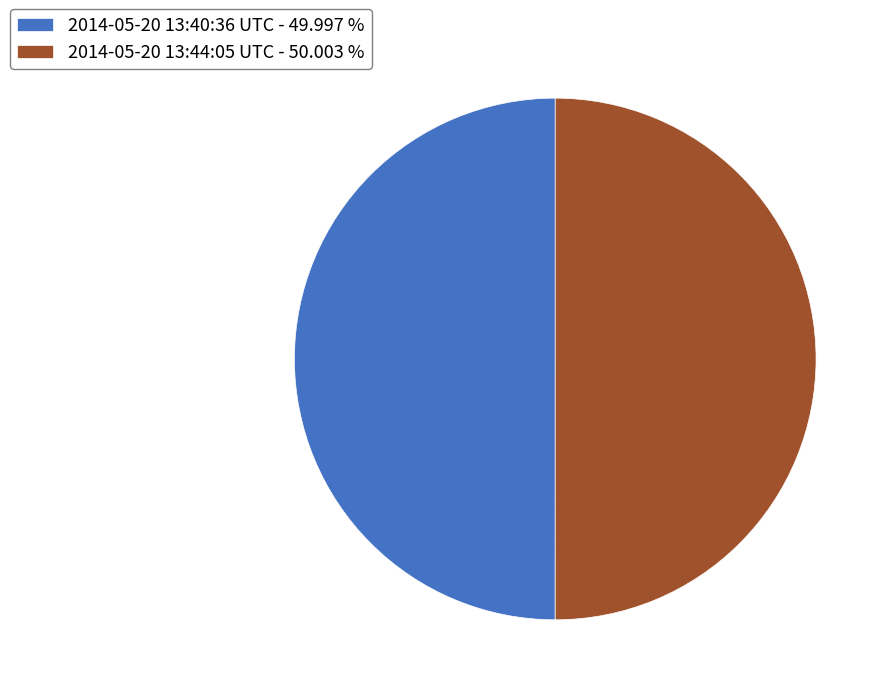

Count the number of slices in the pie.

2